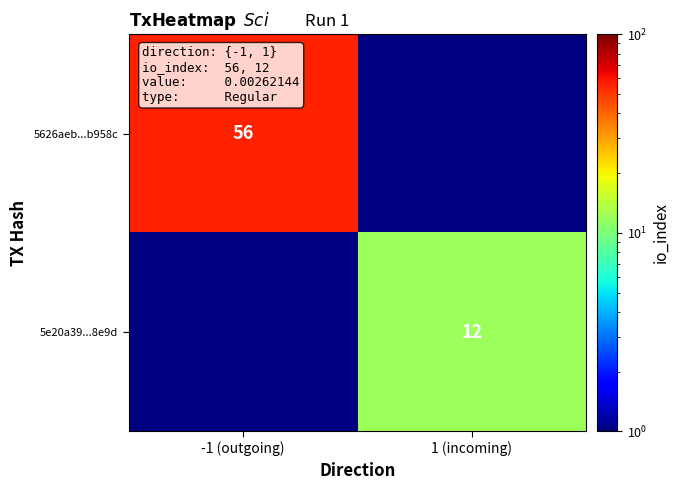

Is it true that 5e20a39...8e9d equals 12 at 1 (incoming)?

True